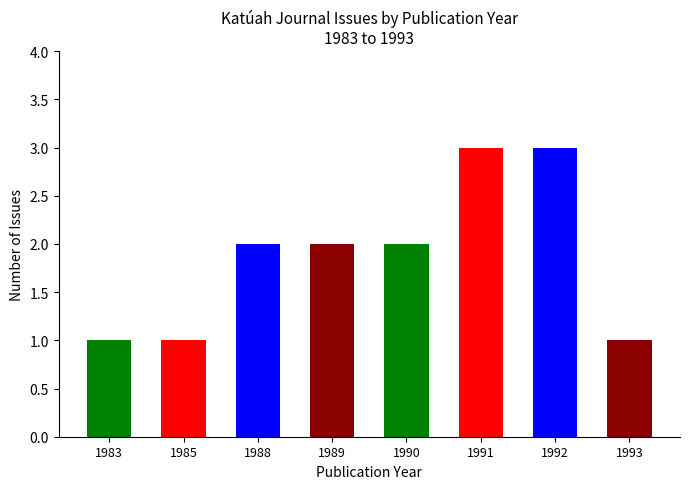

Reading left to right, what are all the values shown in this chart?

1983=1	1985=1	1988=2	1989=2	1990=2	1991=3	1992=3	1993=1